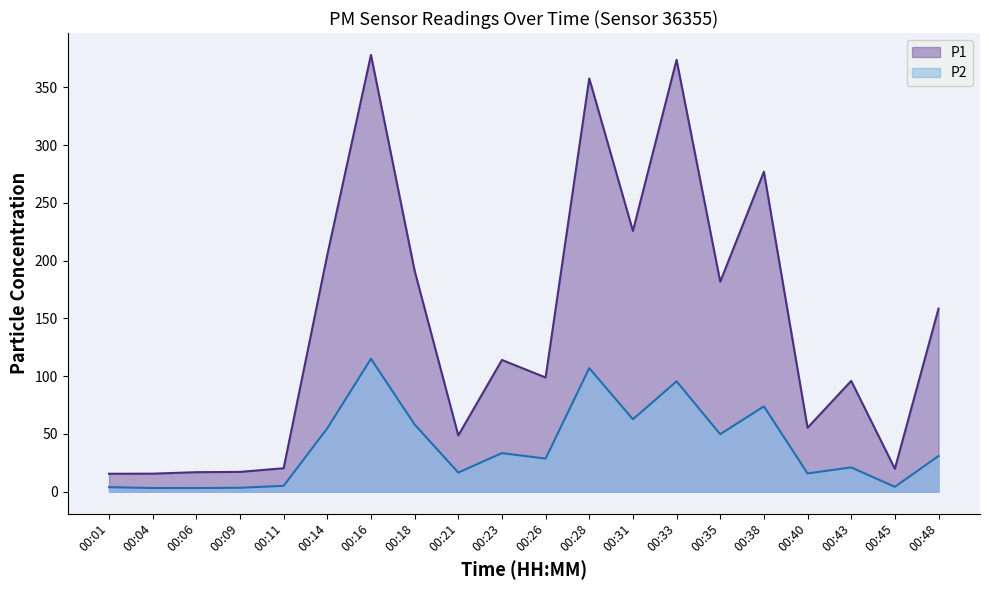

What is the average value of the P2 series?

39.3